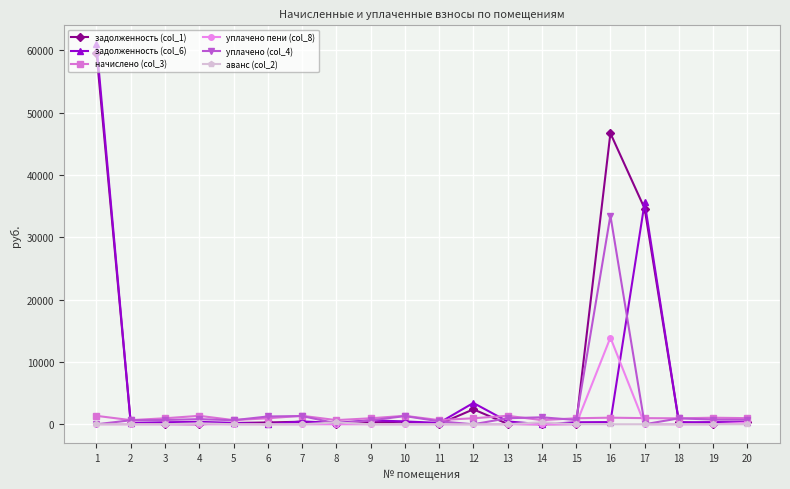

What is the greatest value displayed?

60967.6